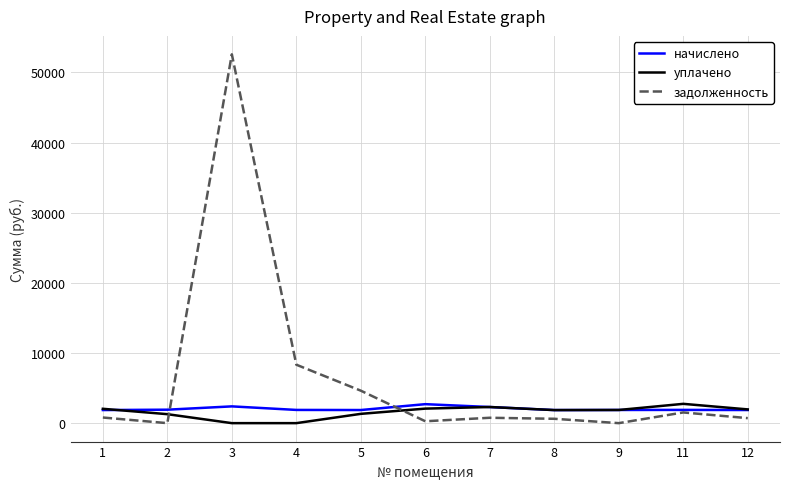

The value of начислено at 4 is 1884.3. True or false?

True